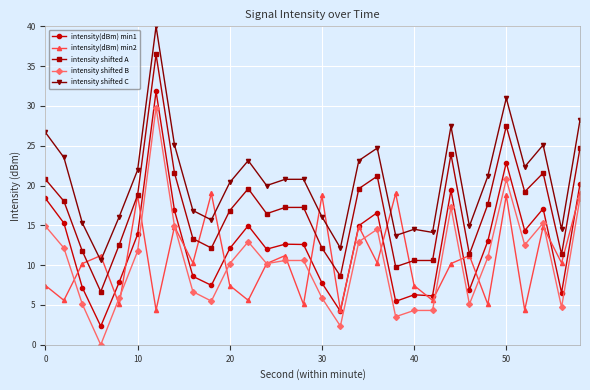

Which series has the largest total across all categories?

intensity shifted C